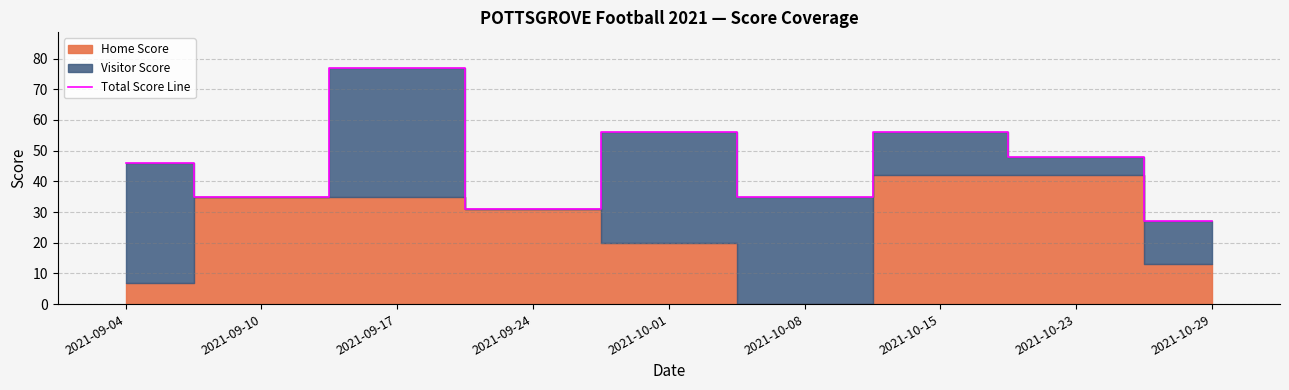

Is it true that the value at 2021-10-23 is 48?

True